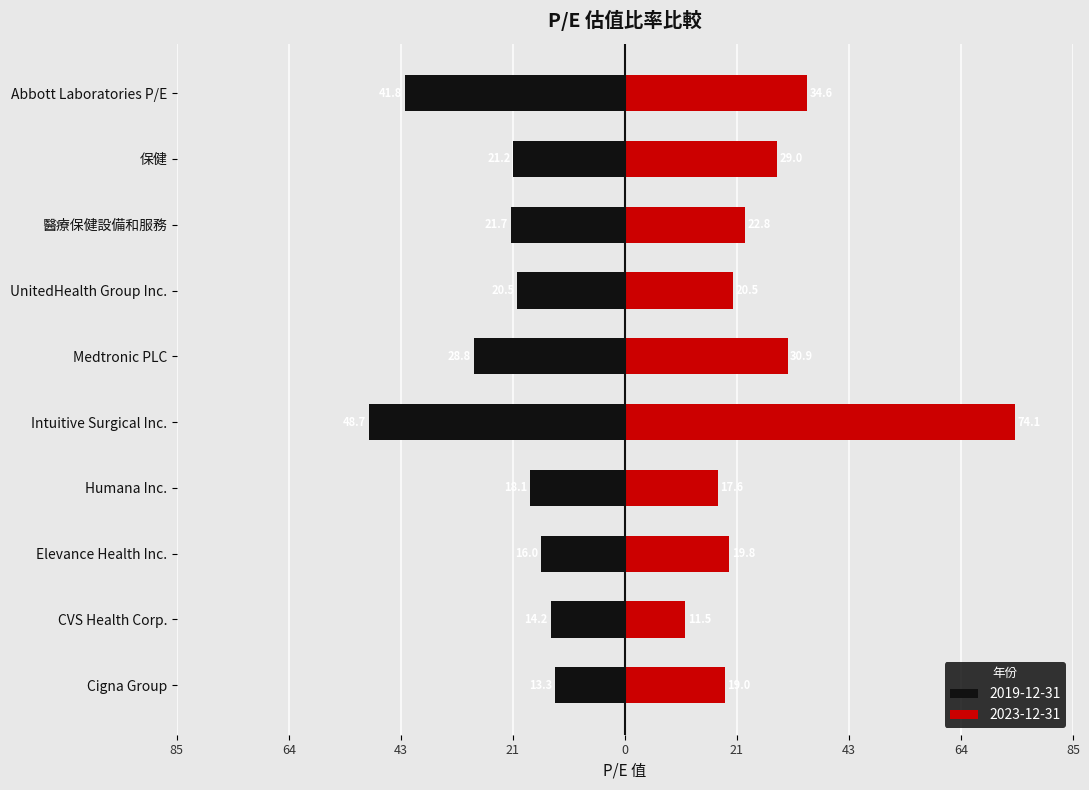

The 2023-12-31 series shows 28.6 at UnitedHealth Group Inc.. True or false?

False